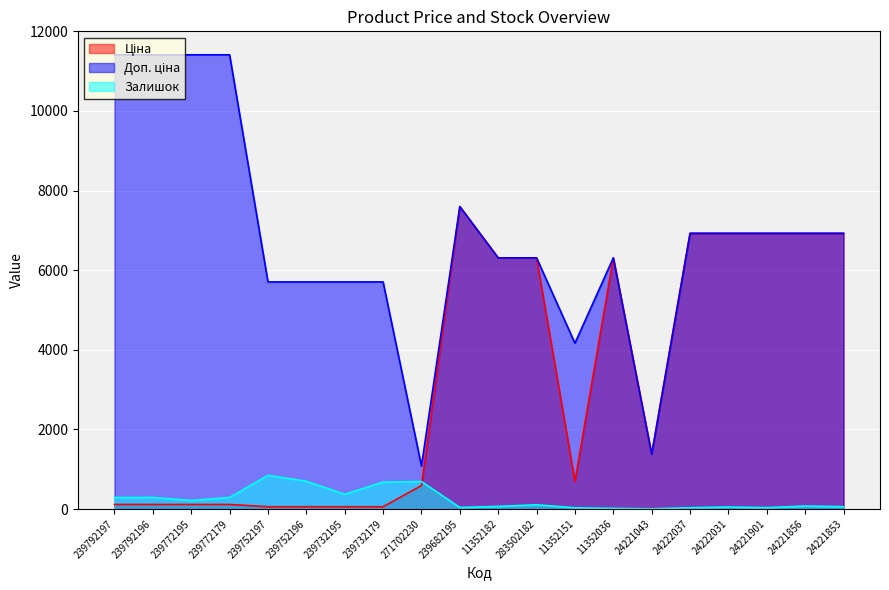

How many values in the Ціна series exceed 1375?

10